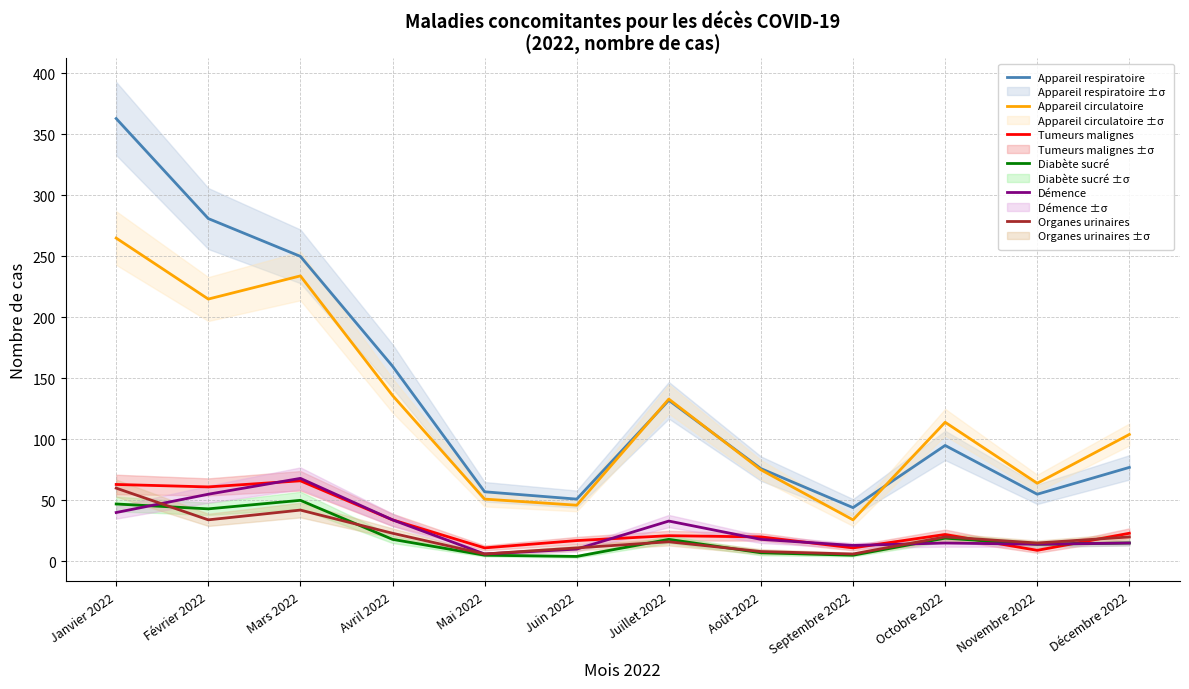

What is the value of the Tumeurs malignes point at the 6th from the left?

17